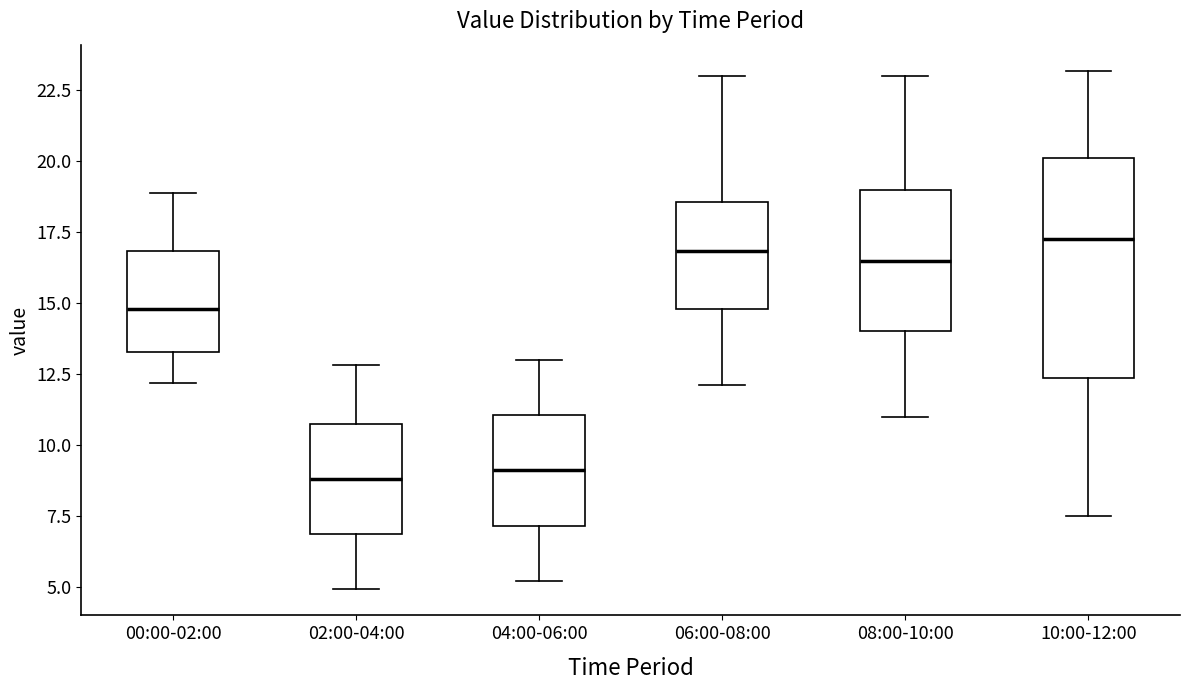

Reading left to right, transcribe this box plot: for each box, give where its median line is, the range the box spans, and where its two whiskers end, as read against the y-axis. The values are not printed on the chart, so give them approximately, as read against the axis.

00:00-02:00: median 15.0, box 13.5 to 17.0, whiskers 12.0 to 19.0
02:00-04:00: median 9.0, box 7.0 to 11.0, whiskers 5.0 to 13.0
04:00-06:00: median 9.0, box 7.0 to 11.0, whiskers 5.0 to 13.0
06:00-08:00: median 17.0, box 15.0 to 18.5, whiskers 12.0 to 23.0
08:00-10:00: median 16.5, box 14.0 to 19.0, whiskers 11.0 to 23.0
10:00-12:00: median 17.5, box 12.5 to 20.0, whiskers 7.5 to 23.0